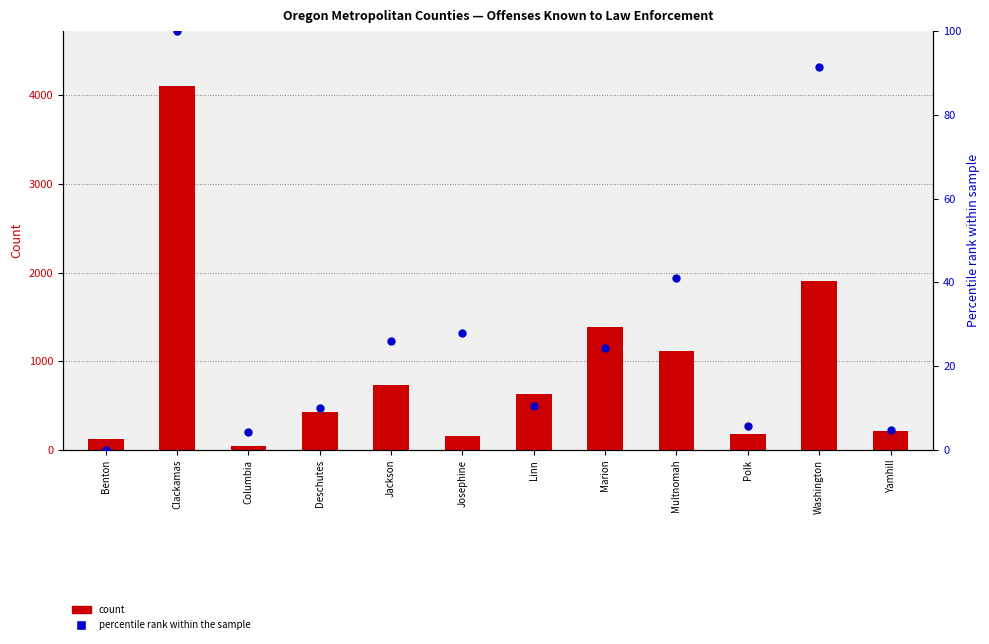

At how many categories does at least one series exceed 129?

10